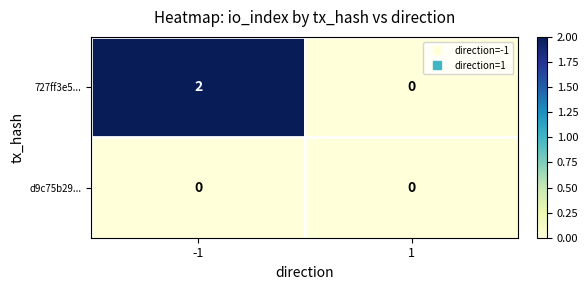

The value of 727ff3e5... at -1 is 1. True or false?

False